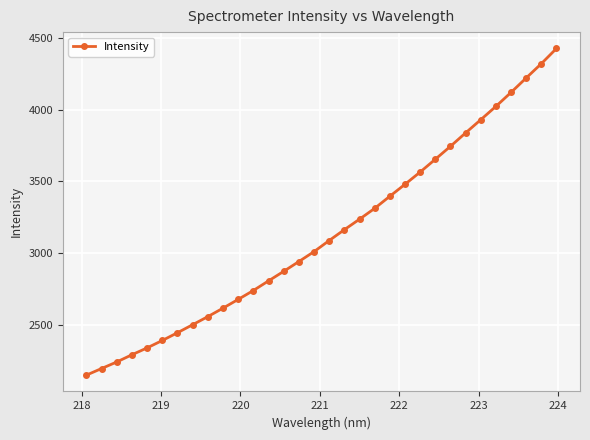

What is the maximum value shown in the chart?

4427.5